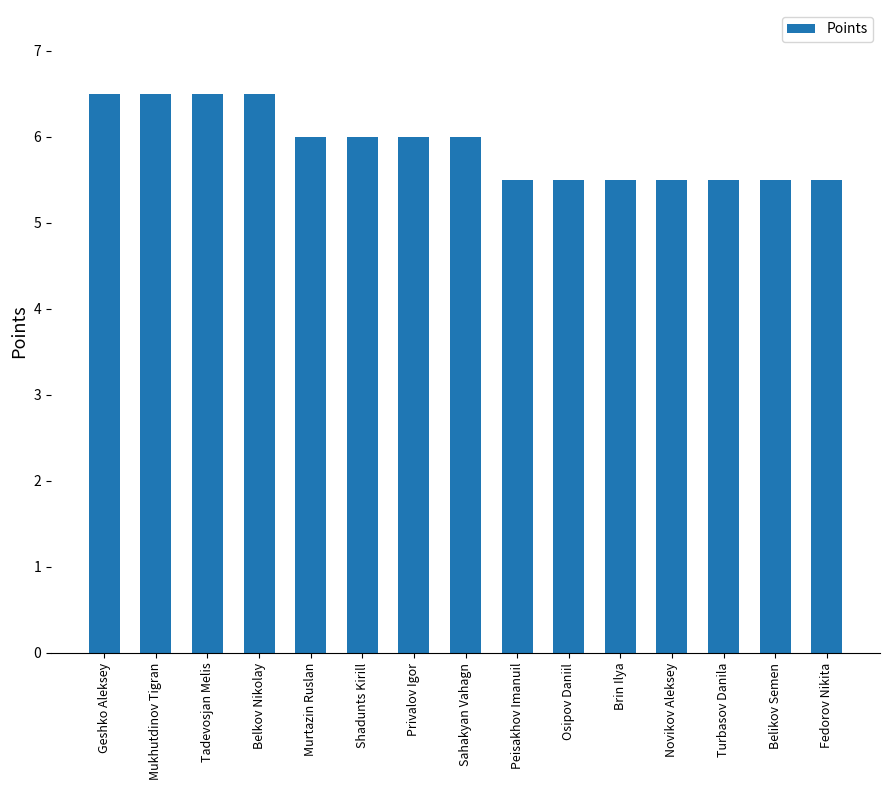

Where does the data first go above 6?

Geshko Aleksey